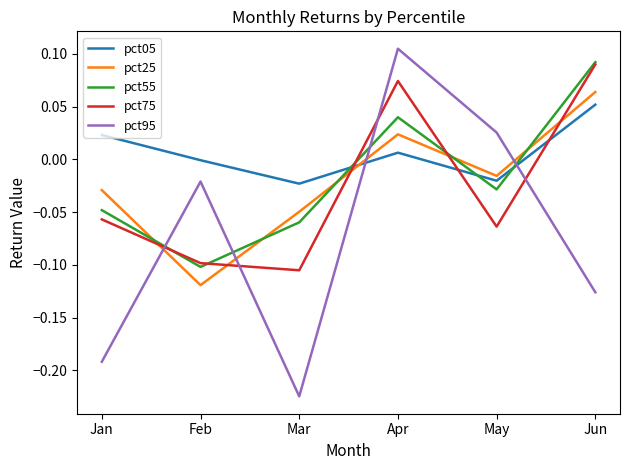

How many times do pct05 and pct55 cross each other?

3